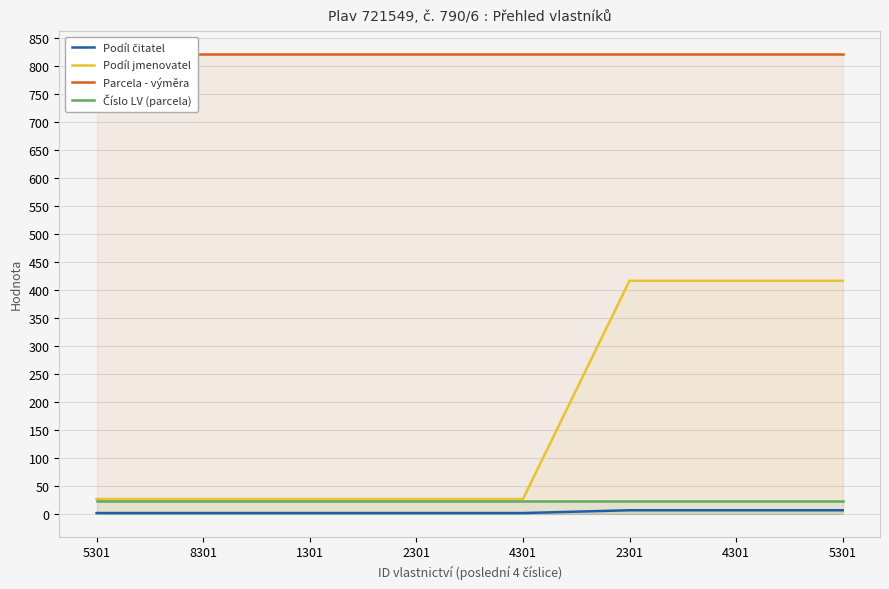

What is the label of the 5th point from the left?

4301